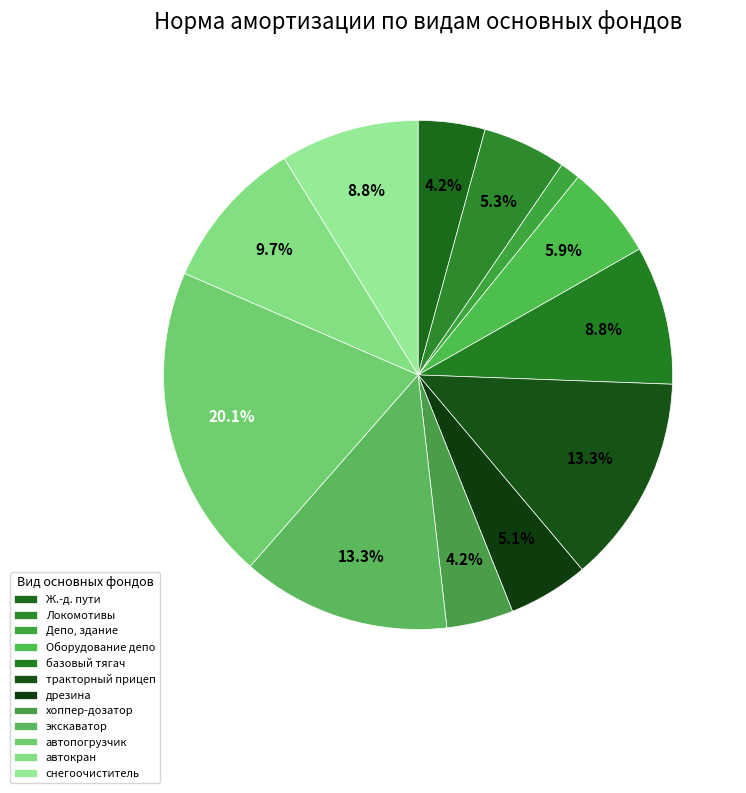

Is it true that снегоочиститель is 1% of the pie?

False